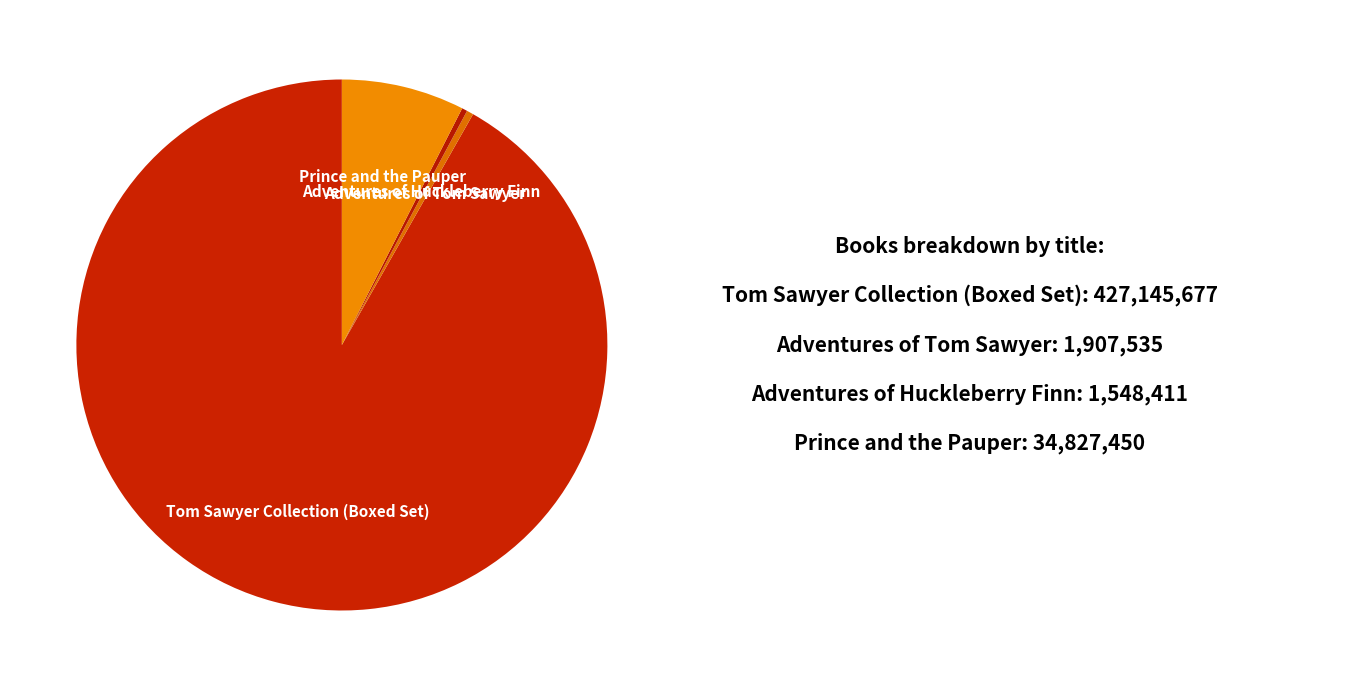

What is the ratio of the value at Adventures of Huckleberry Finn to the value at Adventures of Tom Sawyer?

0.8